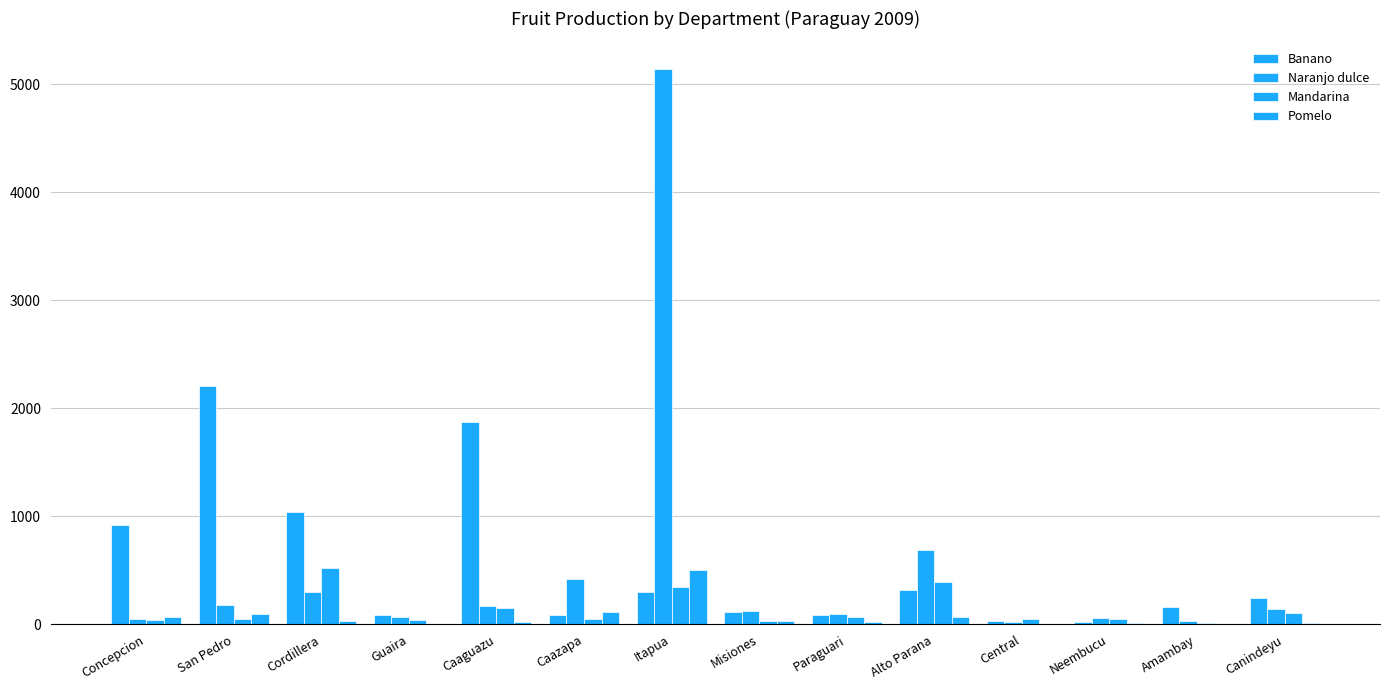

How many data points does each series have?

14